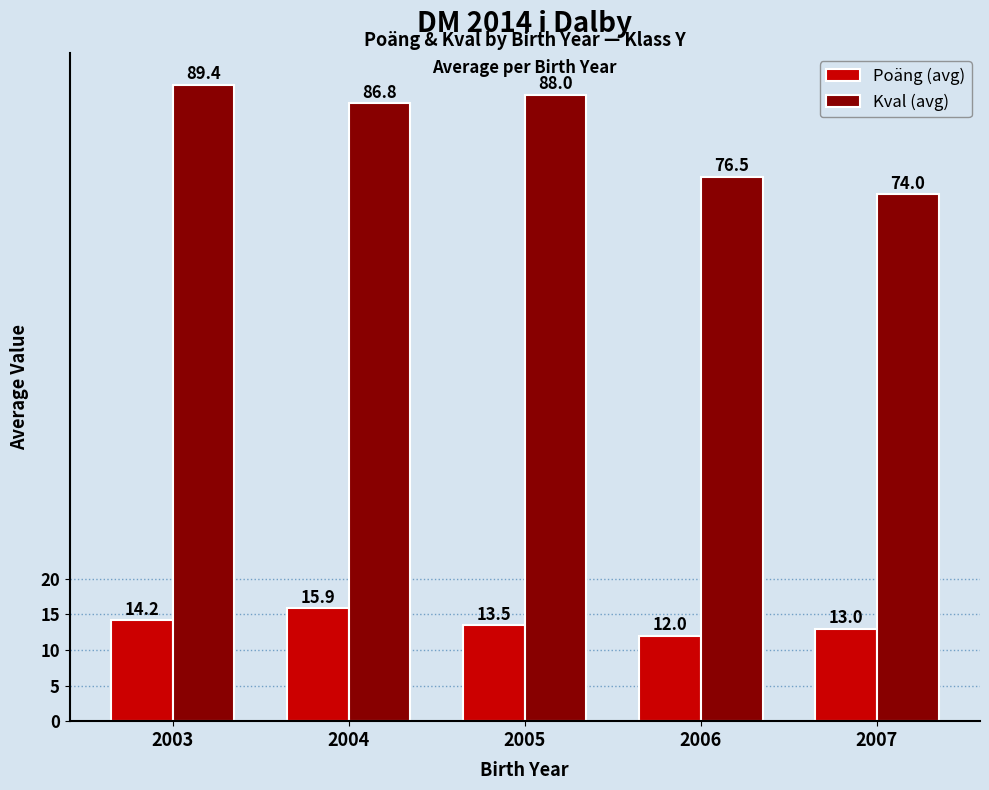

At which label is Poäng (avg) closest to 13?

2007